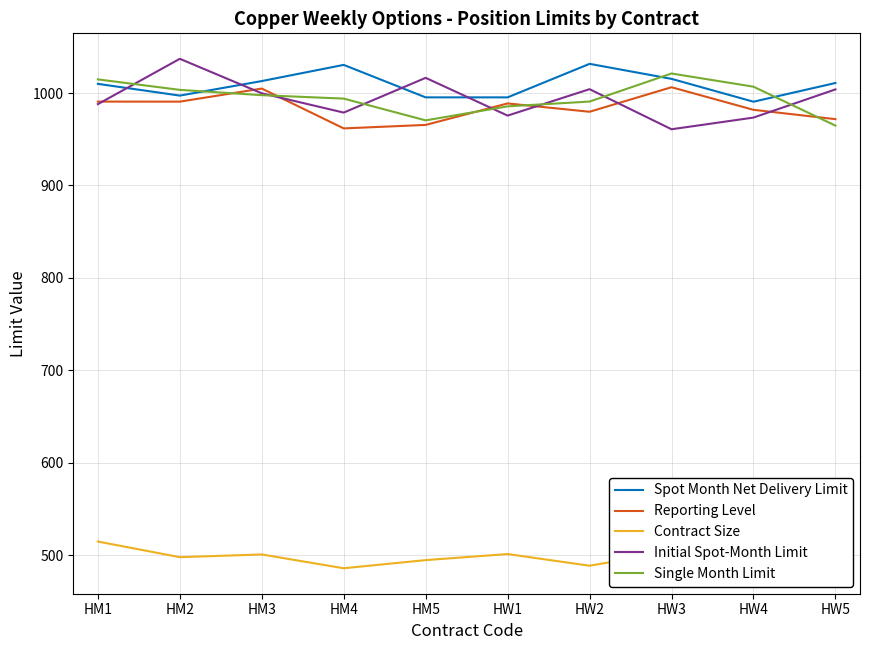

List the series in order of their peak value, lowest first.

Contract Size, Reporting Level, Single Month Limit, Spot Month Net Delivery Limit, Initial Spot-Month Limit